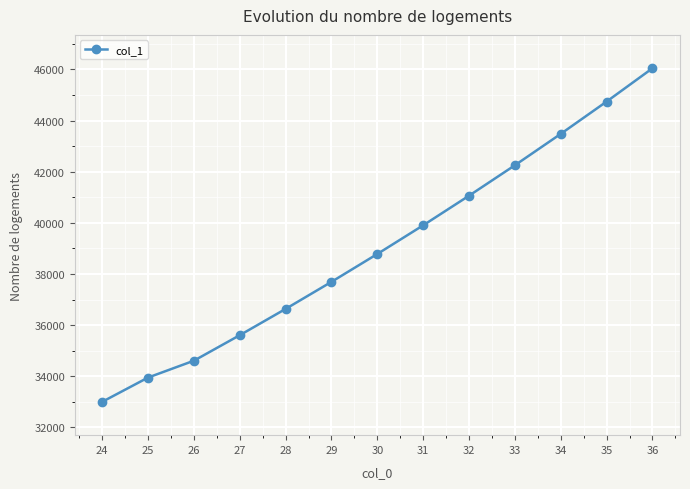

What is the difference between the maximum and minimum values?

13047.1